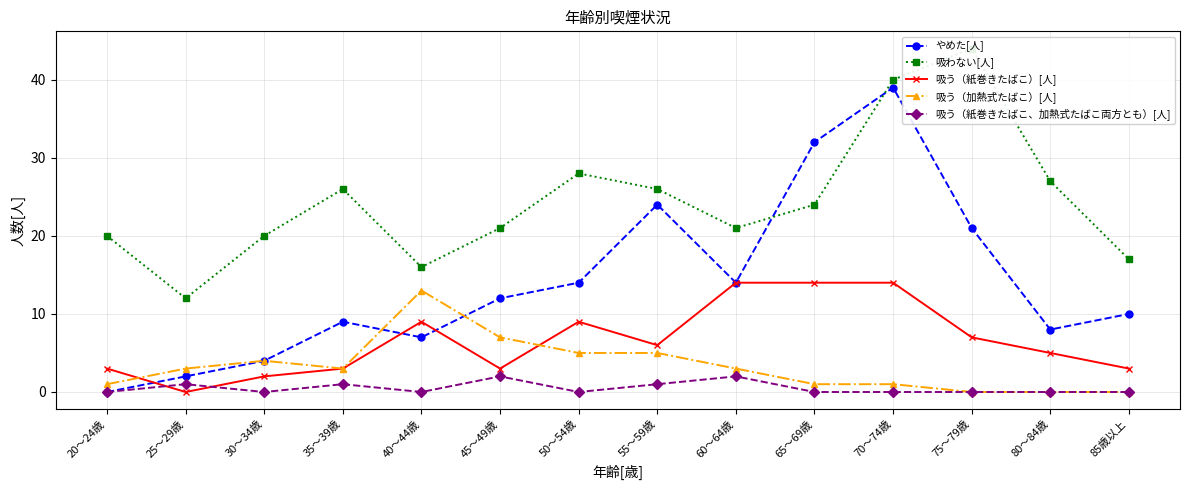

At which label is 吸わない[人] closest to 28?

50～54歳